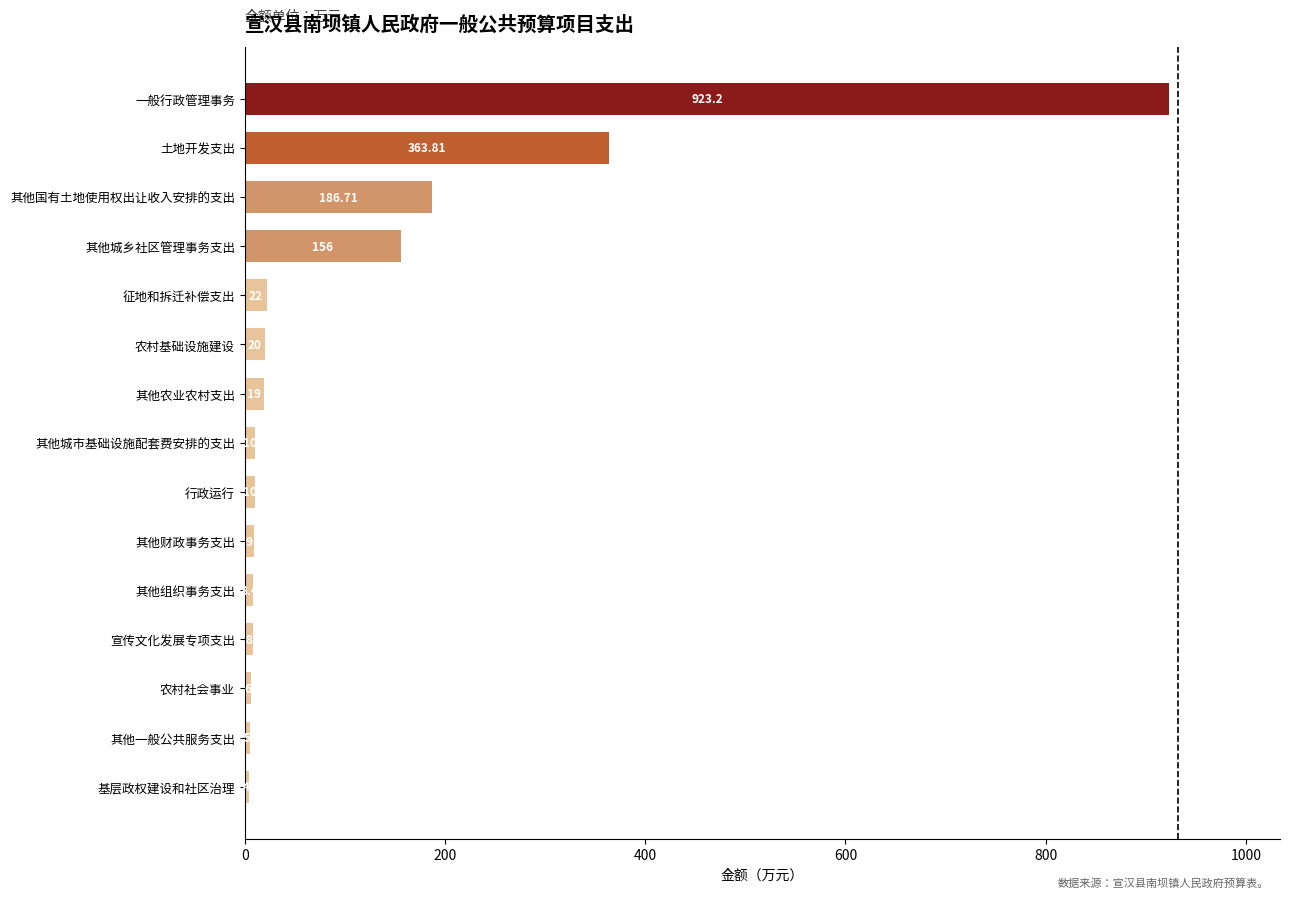

What is the difference between the second highest and second lowest values?

358.8